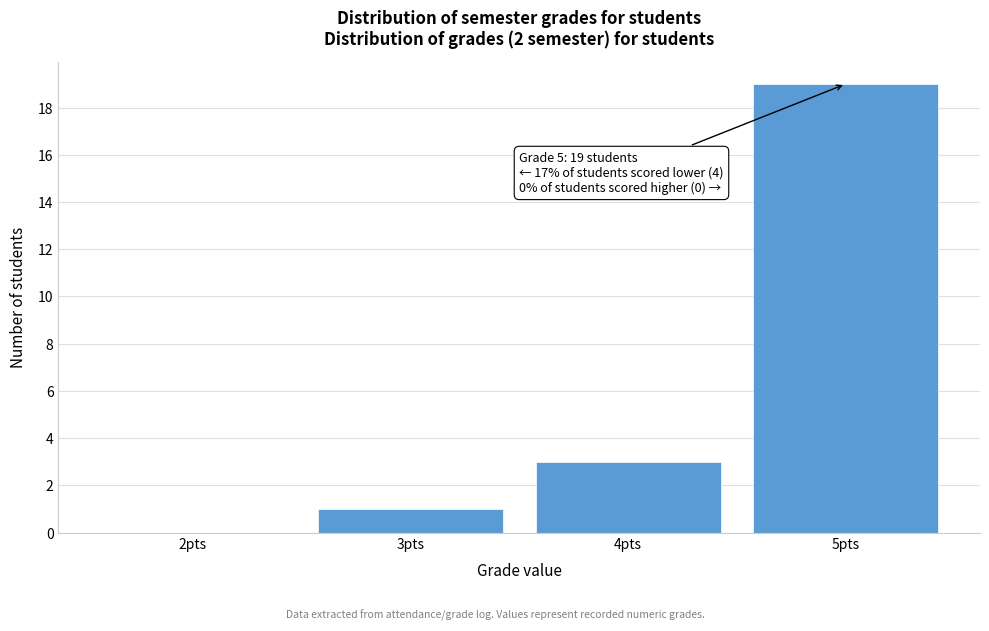

Reading left to right, what are all the values shown in this chart?

2pts=0	3pts=1	4pts=3	5pts=19